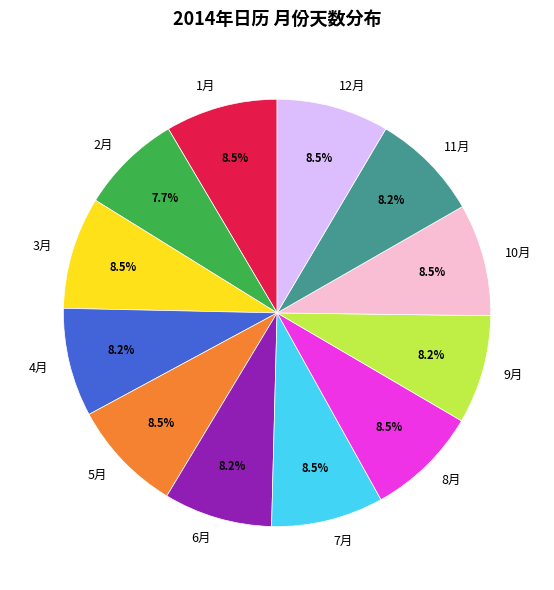

To the nearest percent, what is the difference between the largest and smallest slice percentages?

1%